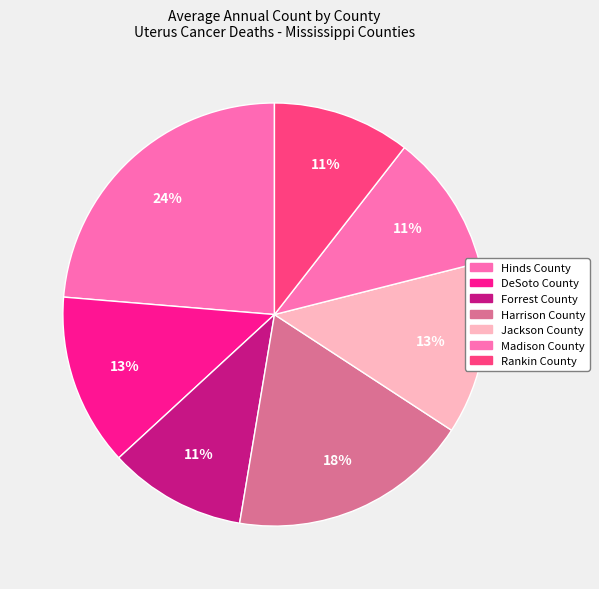

Rank the categories by value from highest to lowest.

Hinds County, Harrison County, DeSoto County, Jackson County, Forrest County, Madison County, Rankin County